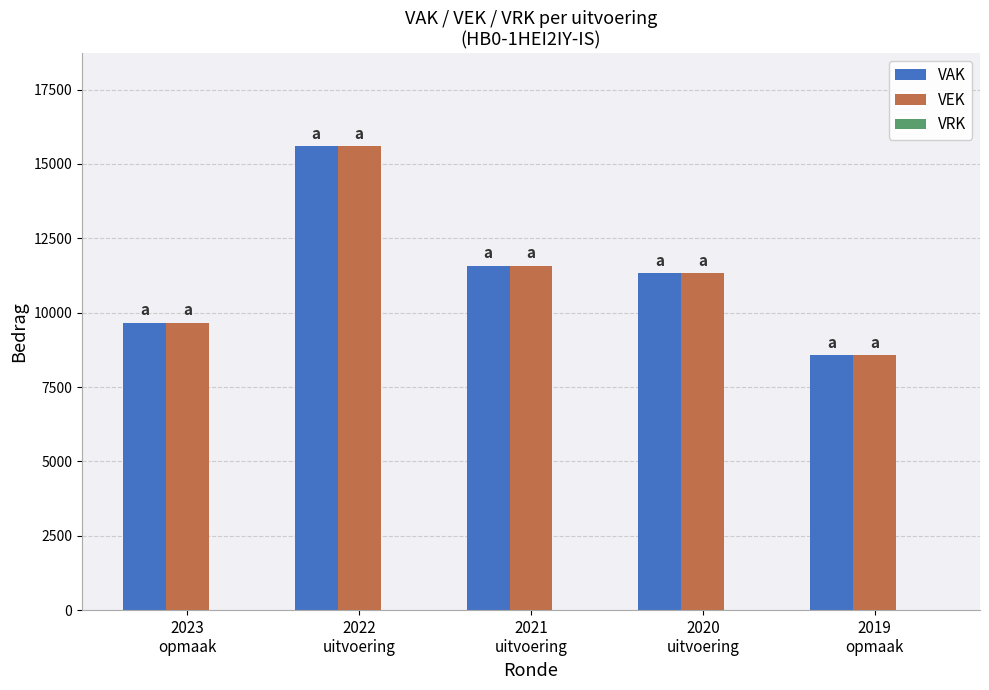

What is the maximum value for VAK?

15597